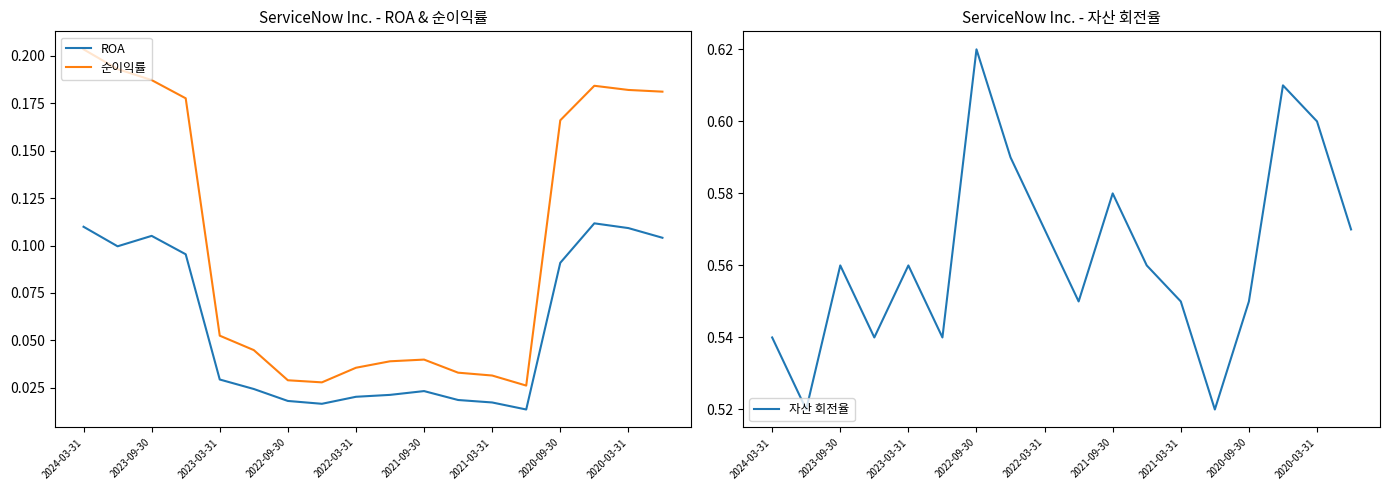

Does the chart display data point markers on the line(s)?

No